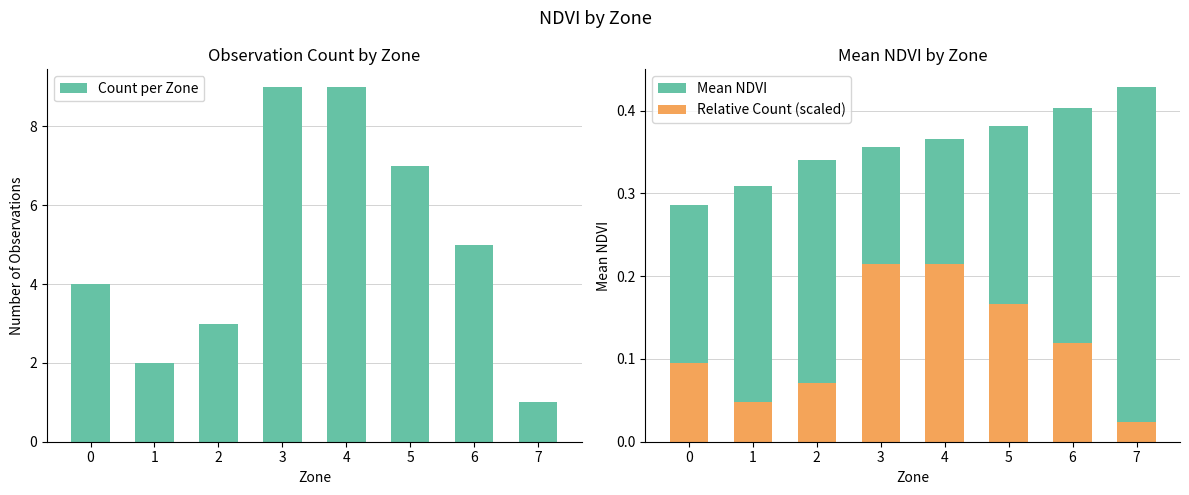

Which series changed the most between 0 and 2?

Count per Zone